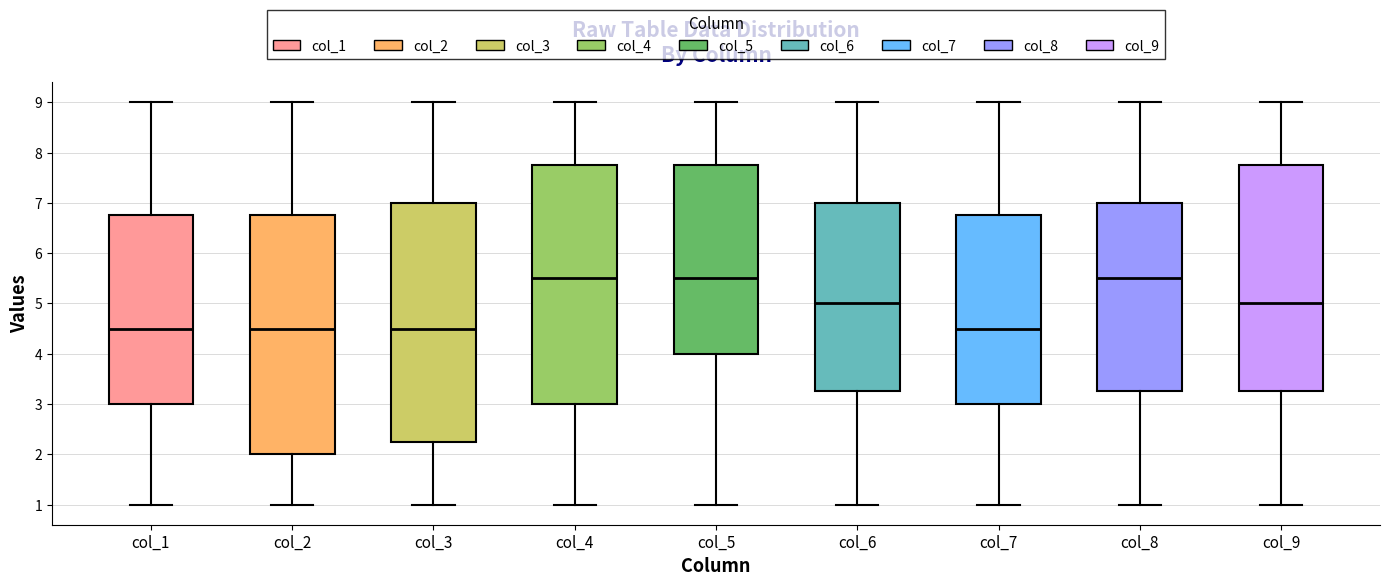

Where is the lower edge of the box for col_9 on the y-axis? The values are not printed on the chart, so give them approximately, as read against the axis.

3.3